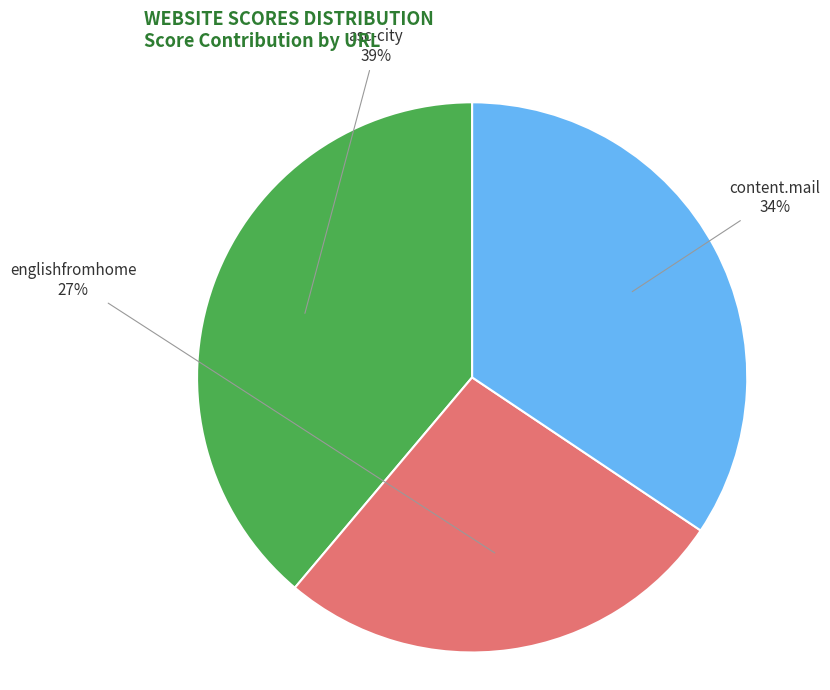

Is there any slice that represents more than half of the pie?

No